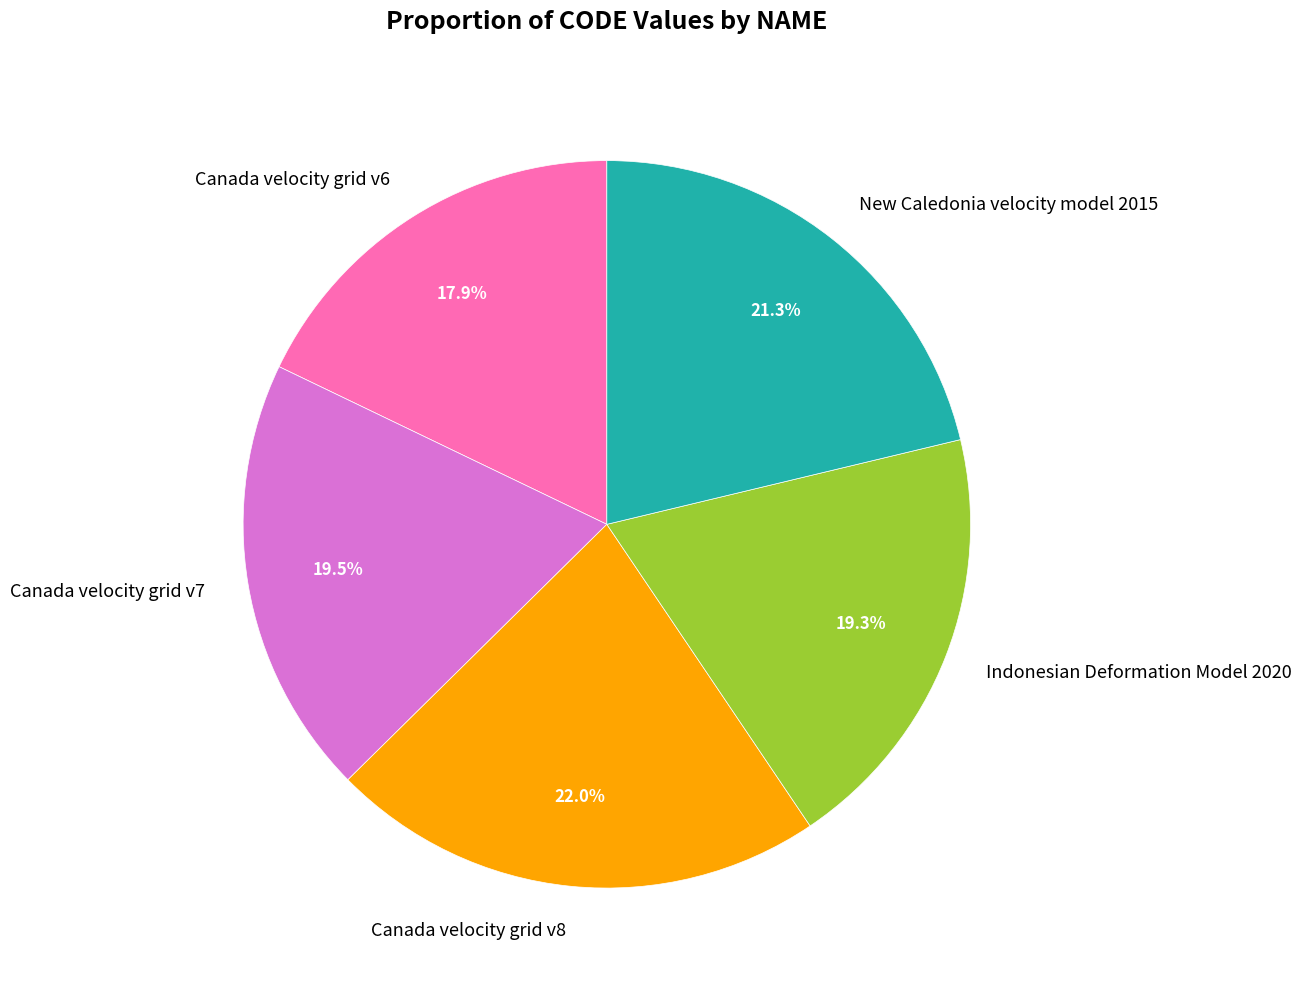

Which has a higher value, Canada velocity grid v8 or New Caledonia velocity model 2015?

Canada velocity grid v8